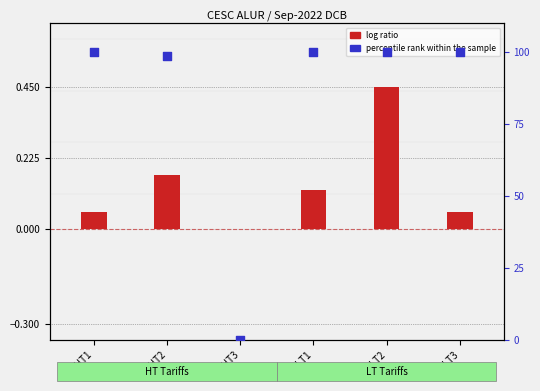

Which series has the largest Y range (max minus min)?

percentile rank within the sample